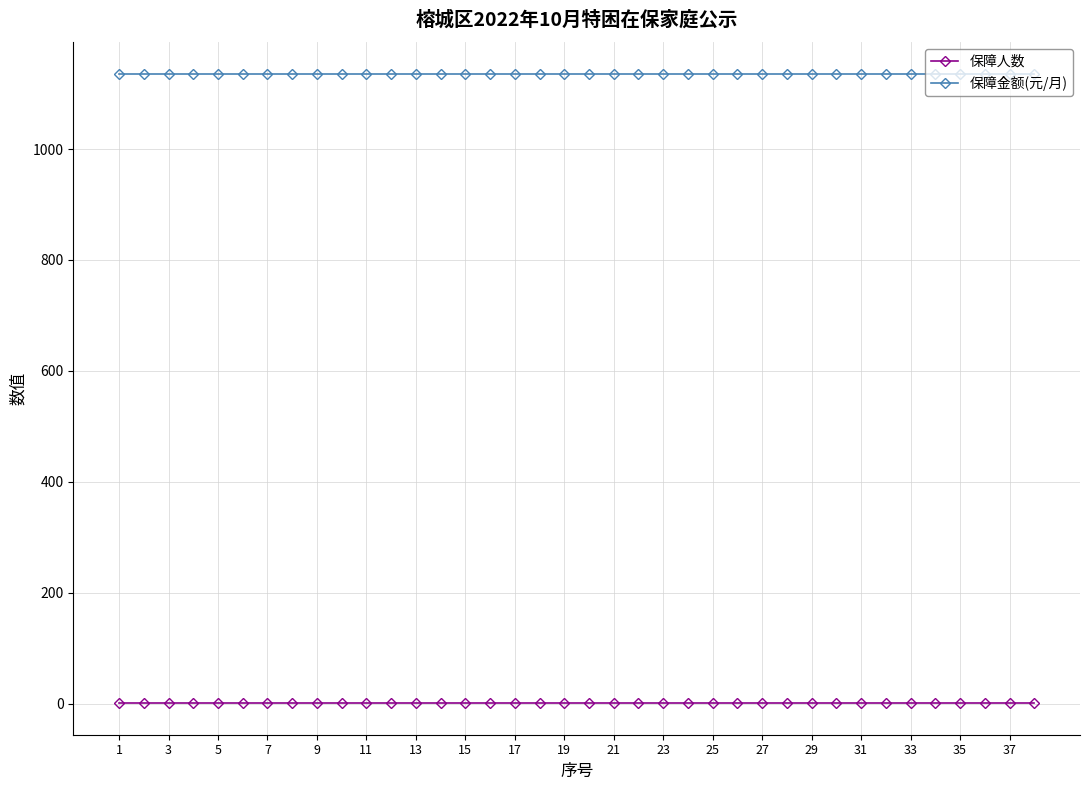

List the series in order of their overall mean, lowest first.

保障人数, 保障金额(元/月)